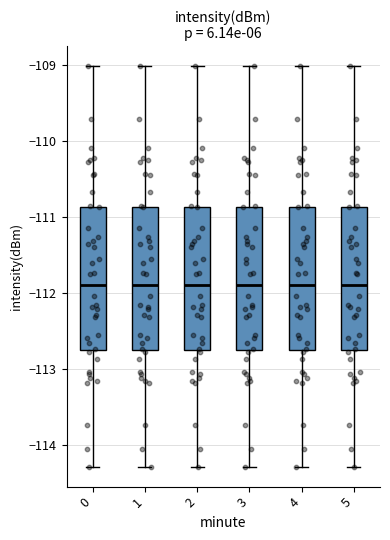

Where does the median line of the box at x = 1 sit on the y-axis? The values are not printed on the chart, so give them approximately, as read against the axis.

-111.9